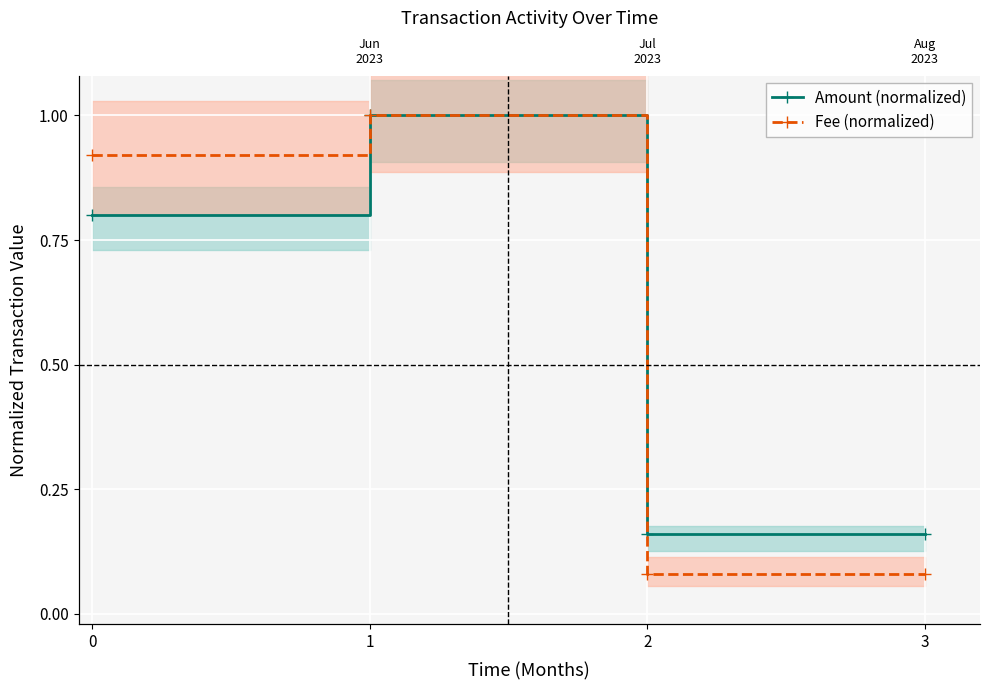

What is the value of the Amount (normalized) point at the 1st from the left?

0.8